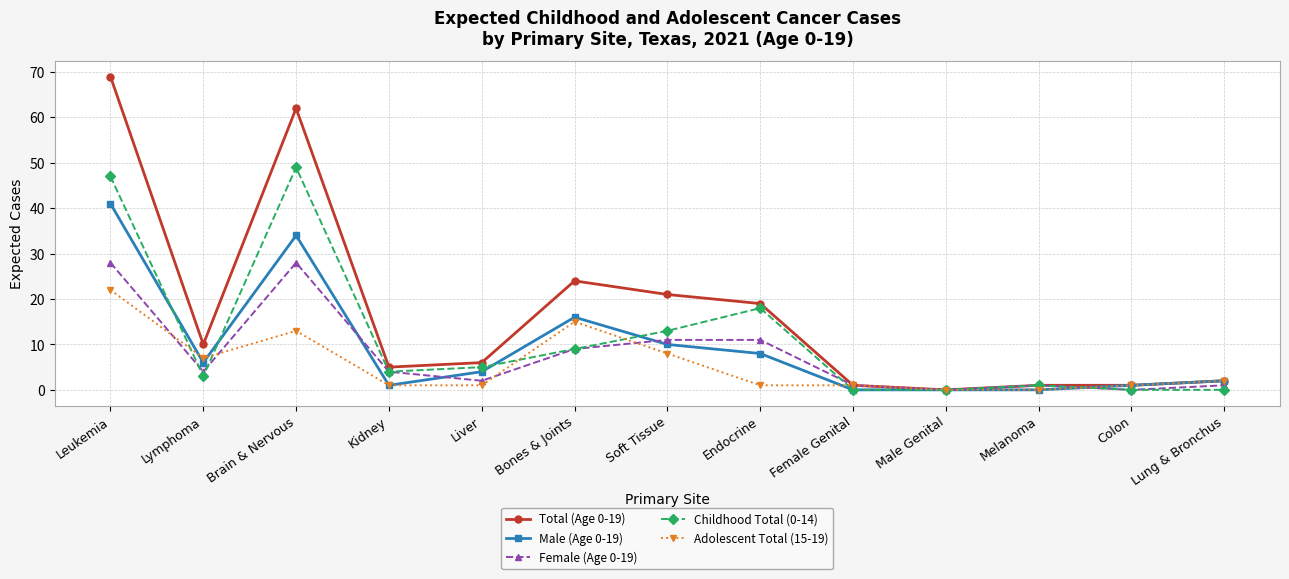

Which series has the widest spread of values?

Total (Age 0-19)